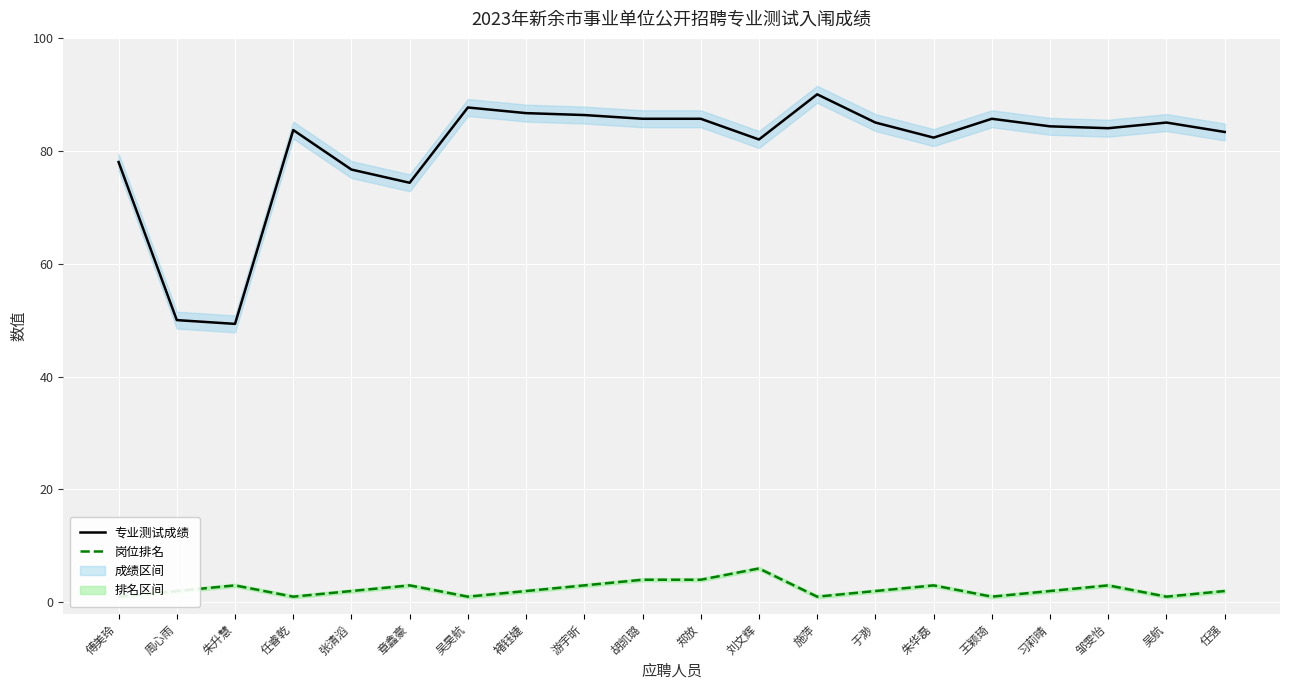

Which has a higher value, 吴昊航 or 章鑫豪?

吴昊航